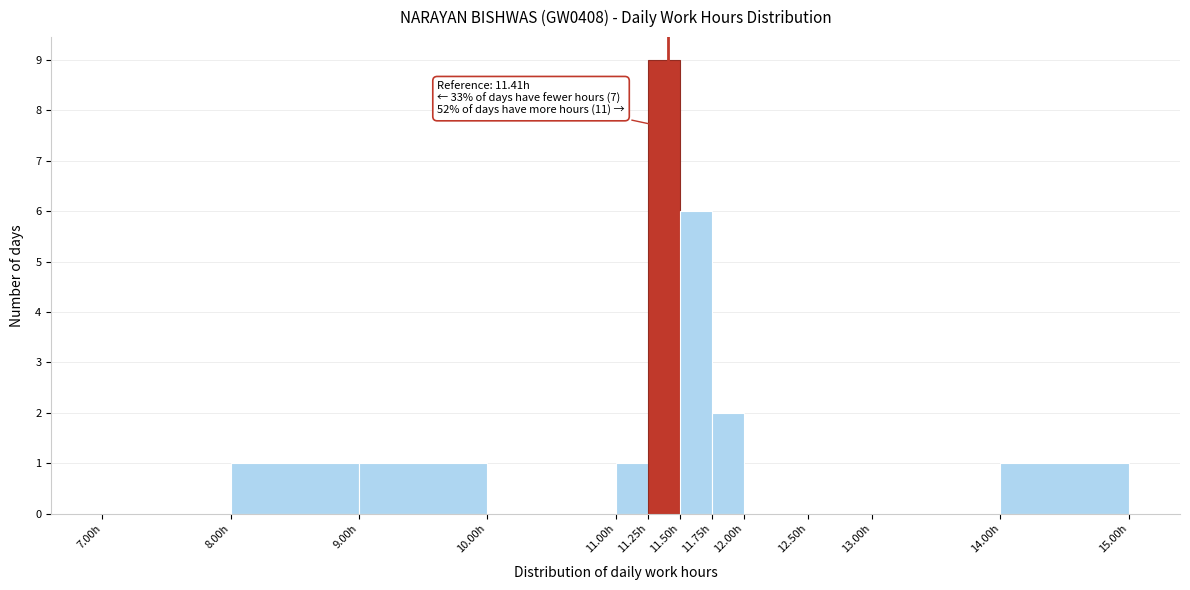

Which range on the x-axis has the tallest bar?

11.25 to 11.50